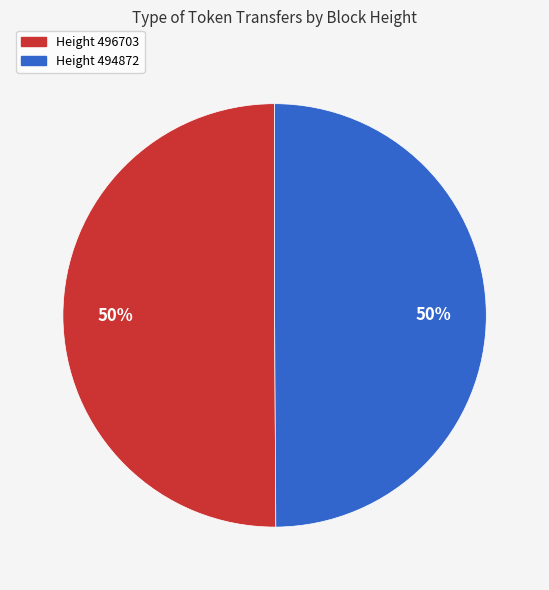

Approximately how many times larger is the value at Height 496703 compared to Height 494872?

1.0